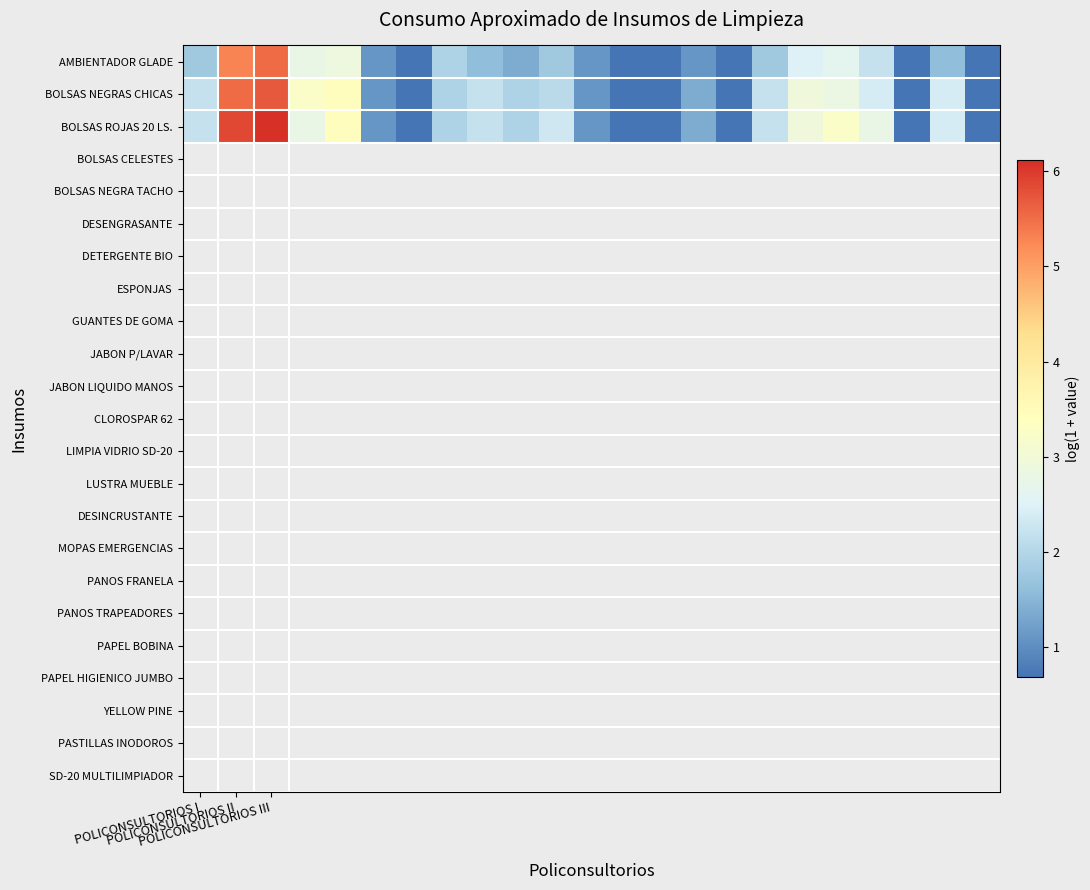

Count the number of data series in this chart.

3